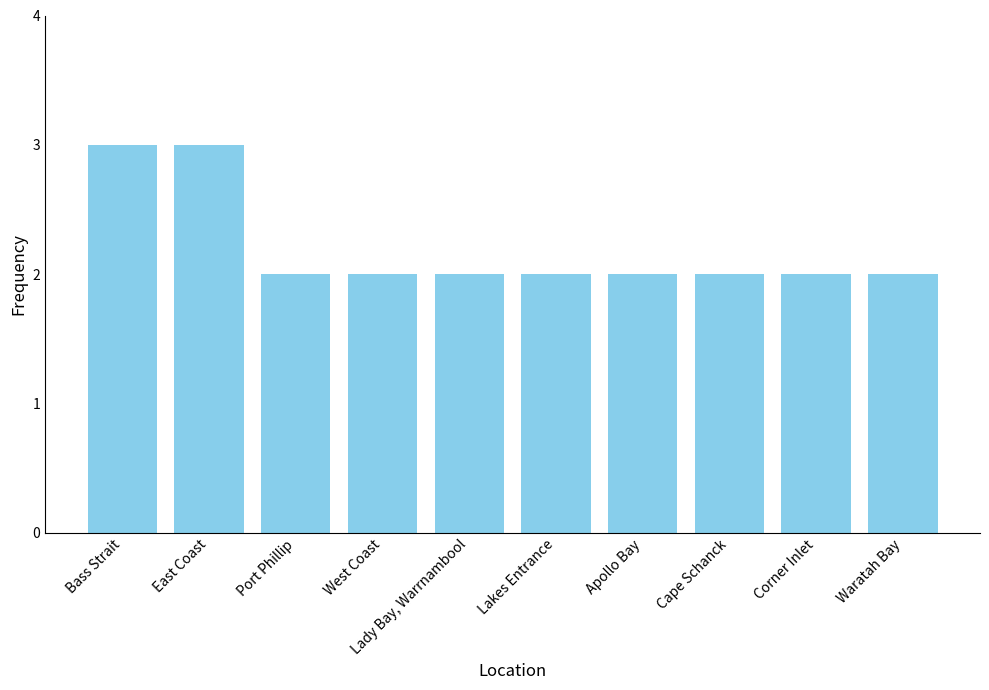

What is the maximum value shown in the chart?

3